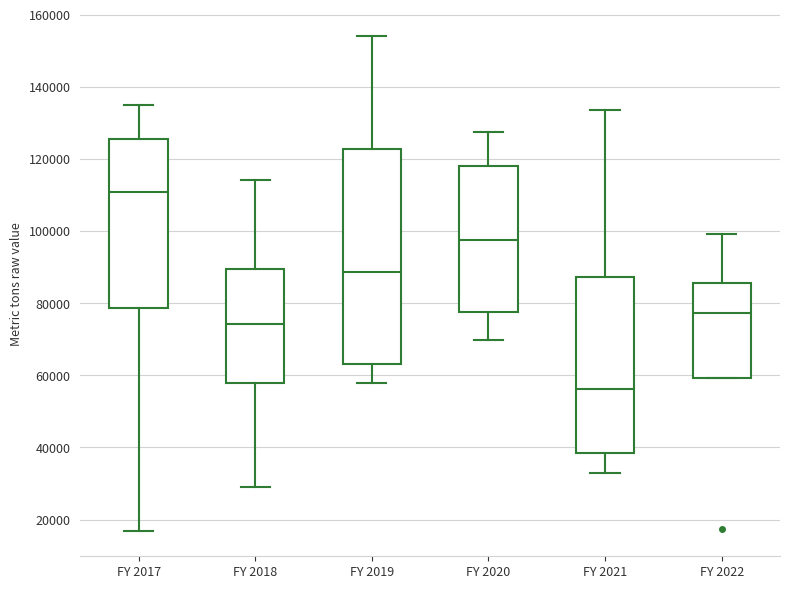

Reading left to right, read every box against the y-axis: the position of its median line, the range the box covers, and the ends of its whiskers. The values are not printed on the chart, so give them approximately, as read against the axis.

FY 2017: median 110000, box 78000 to 126000, whiskers 16000 to 134000
FY 2018: median 74000, box 58000 to 90000, whiskers 28000 to 114000
FY 2019: median 88000, box 64000 to 122000, whiskers 58000 to 154000
FY 2020: median 98000, box 78000 to 118000, whiskers 70000 to 128000
FY 2021: median 56000, box 38000 to 88000, whiskers 32000 to 134000
FY 2022: median 78000, box 60000 to 86000, whiskers 60000 to 100000